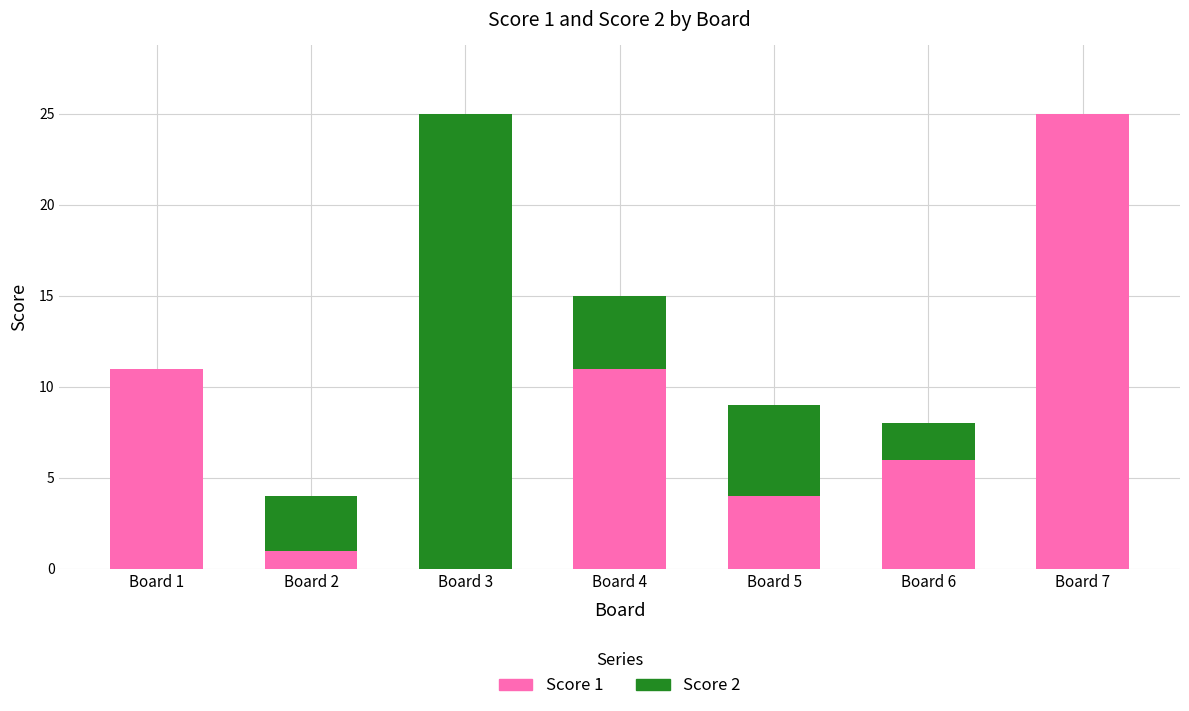

At which label does Score 1 reach its peak?

Board 7